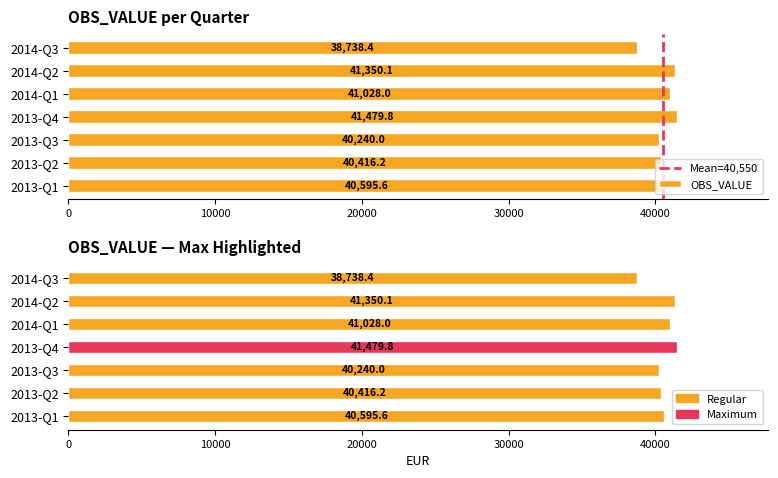

Rank the categories by value from lowest to highest.

2014-Q3, 2013-Q3, 2013-Q2, 2013-Q1, 2014-Q1, 2014-Q2, 2013-Q4